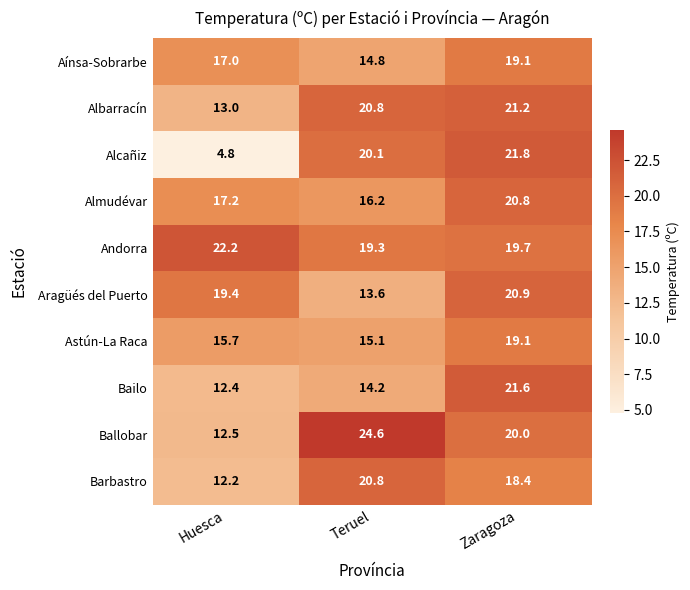

Which label corresponds to the largest value in the chart?

Teruel